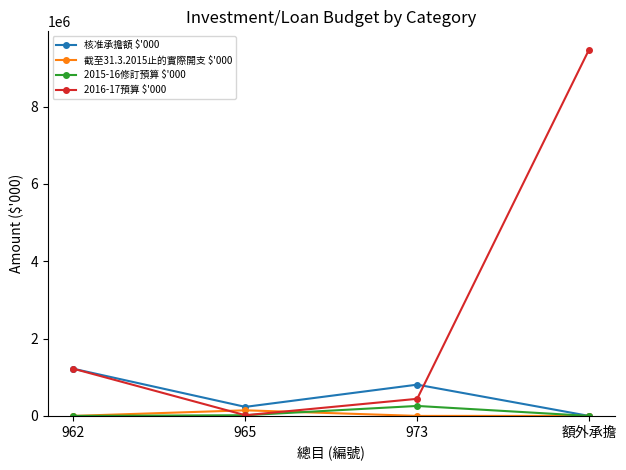

Is it true that 截至31.3.2015止的實際開支 $'000 equals 0 at 額外承擔?

True